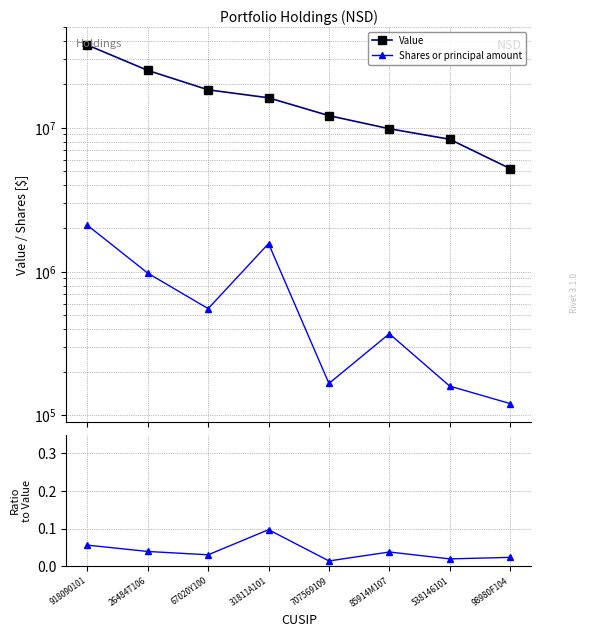

Does the chart display data point markers on the line(s)?

Yes